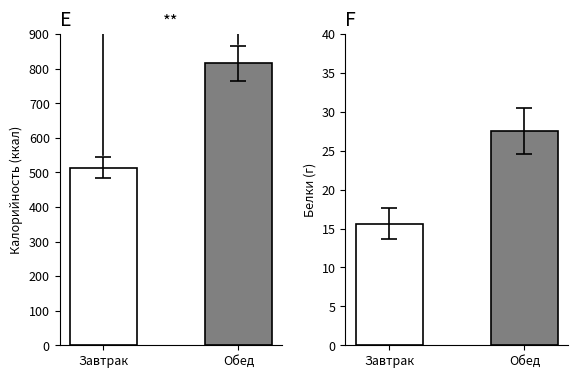

How many bars are there in each group?

2